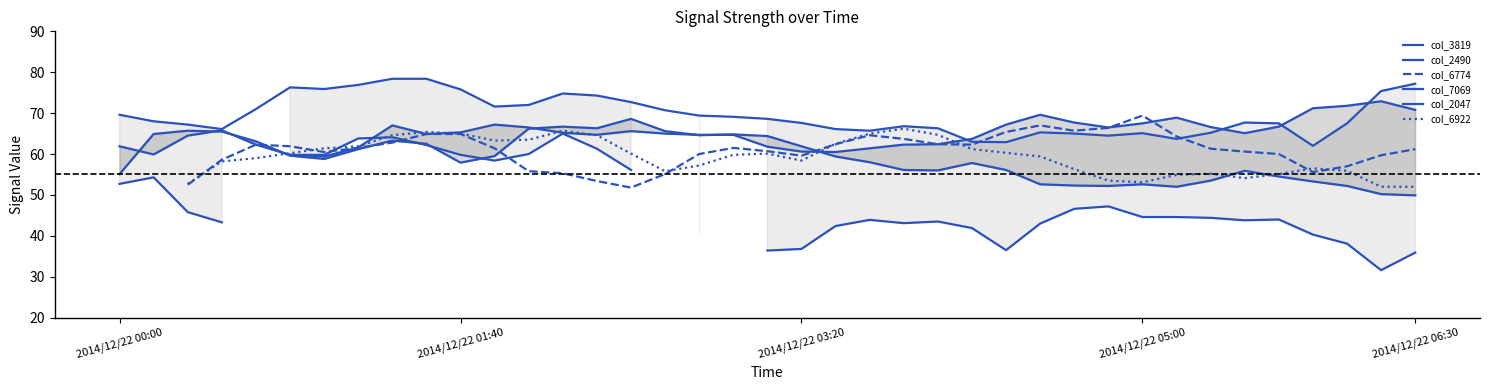

What are all the series names shown in the legend?

col_3819, col_2490, col_6774, col_7069, col_2047, col_6922